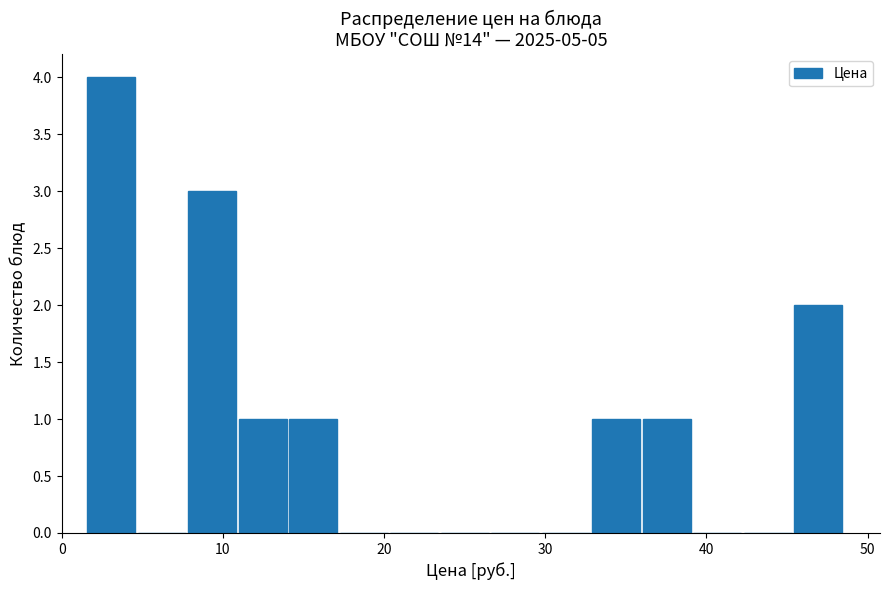

Read against the x-axis, roughly where is the centre of the tallest bar?

3